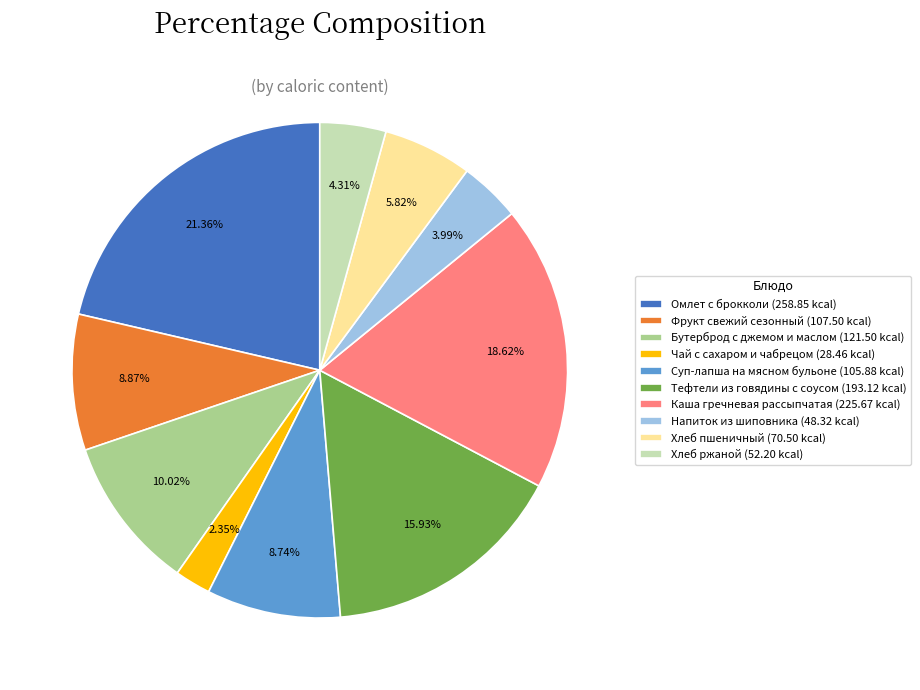

How much of the chart is everything except Суп-лапша на мясном бульоне?

91.3%